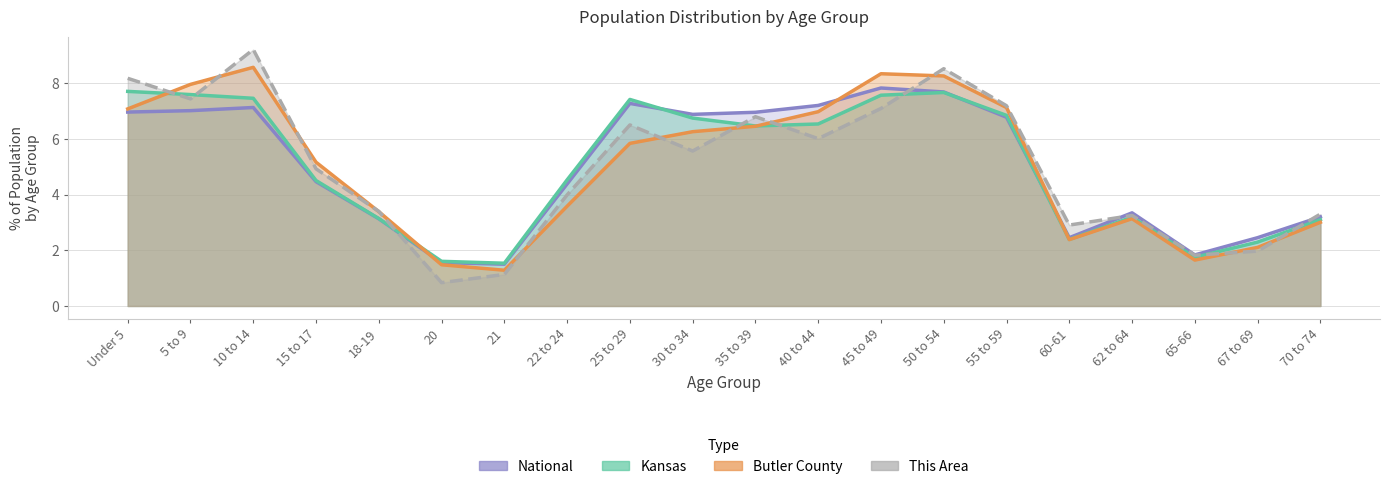

At how many categories does at least one series exceed 8?

4